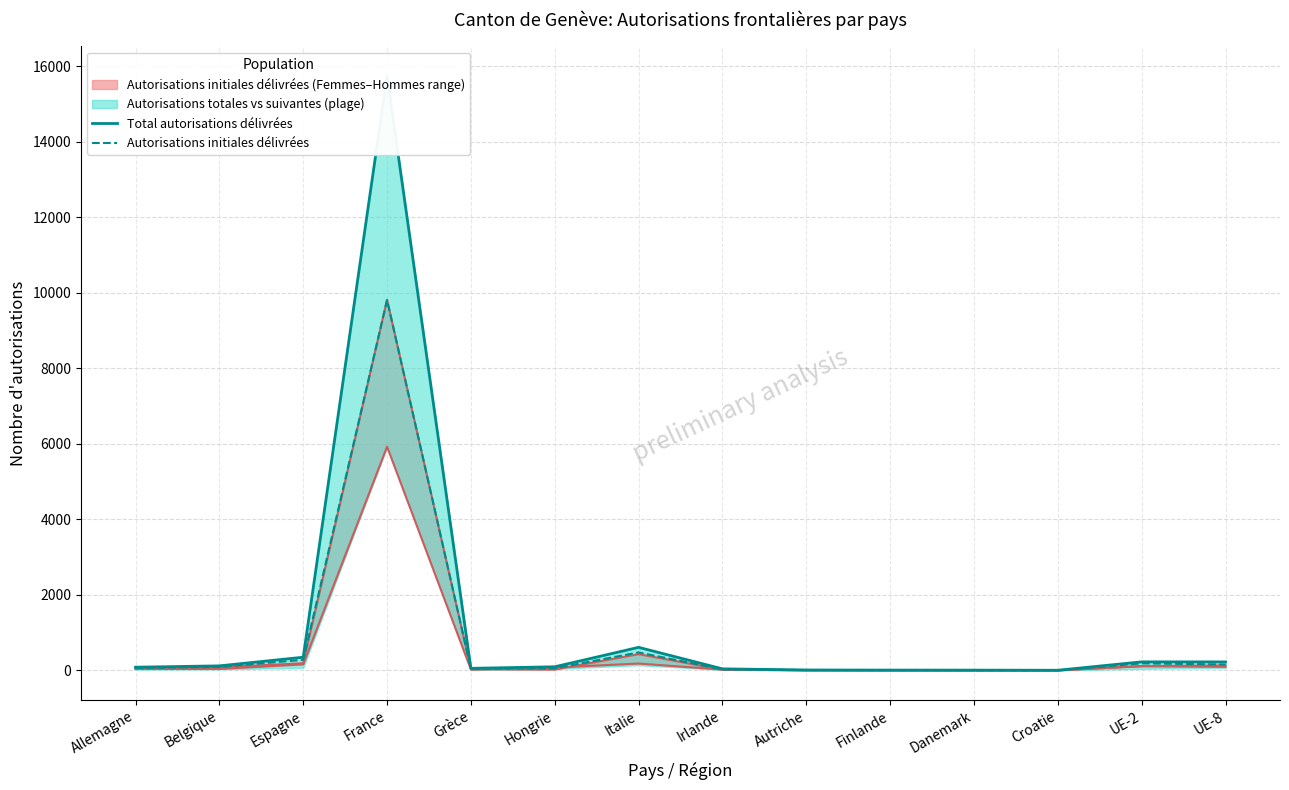

Is it true that Autorisations initiales délivrées equals 12752 at France?

False